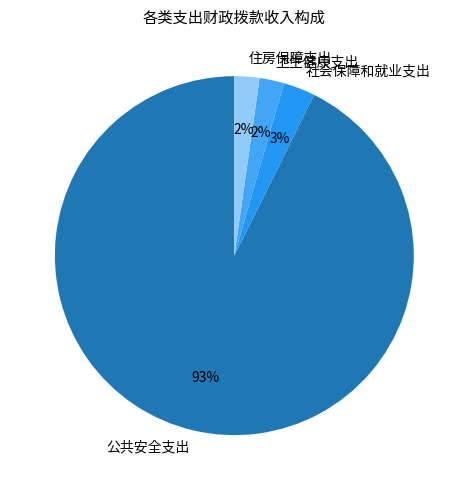

How many segments does this pie chart have?

4